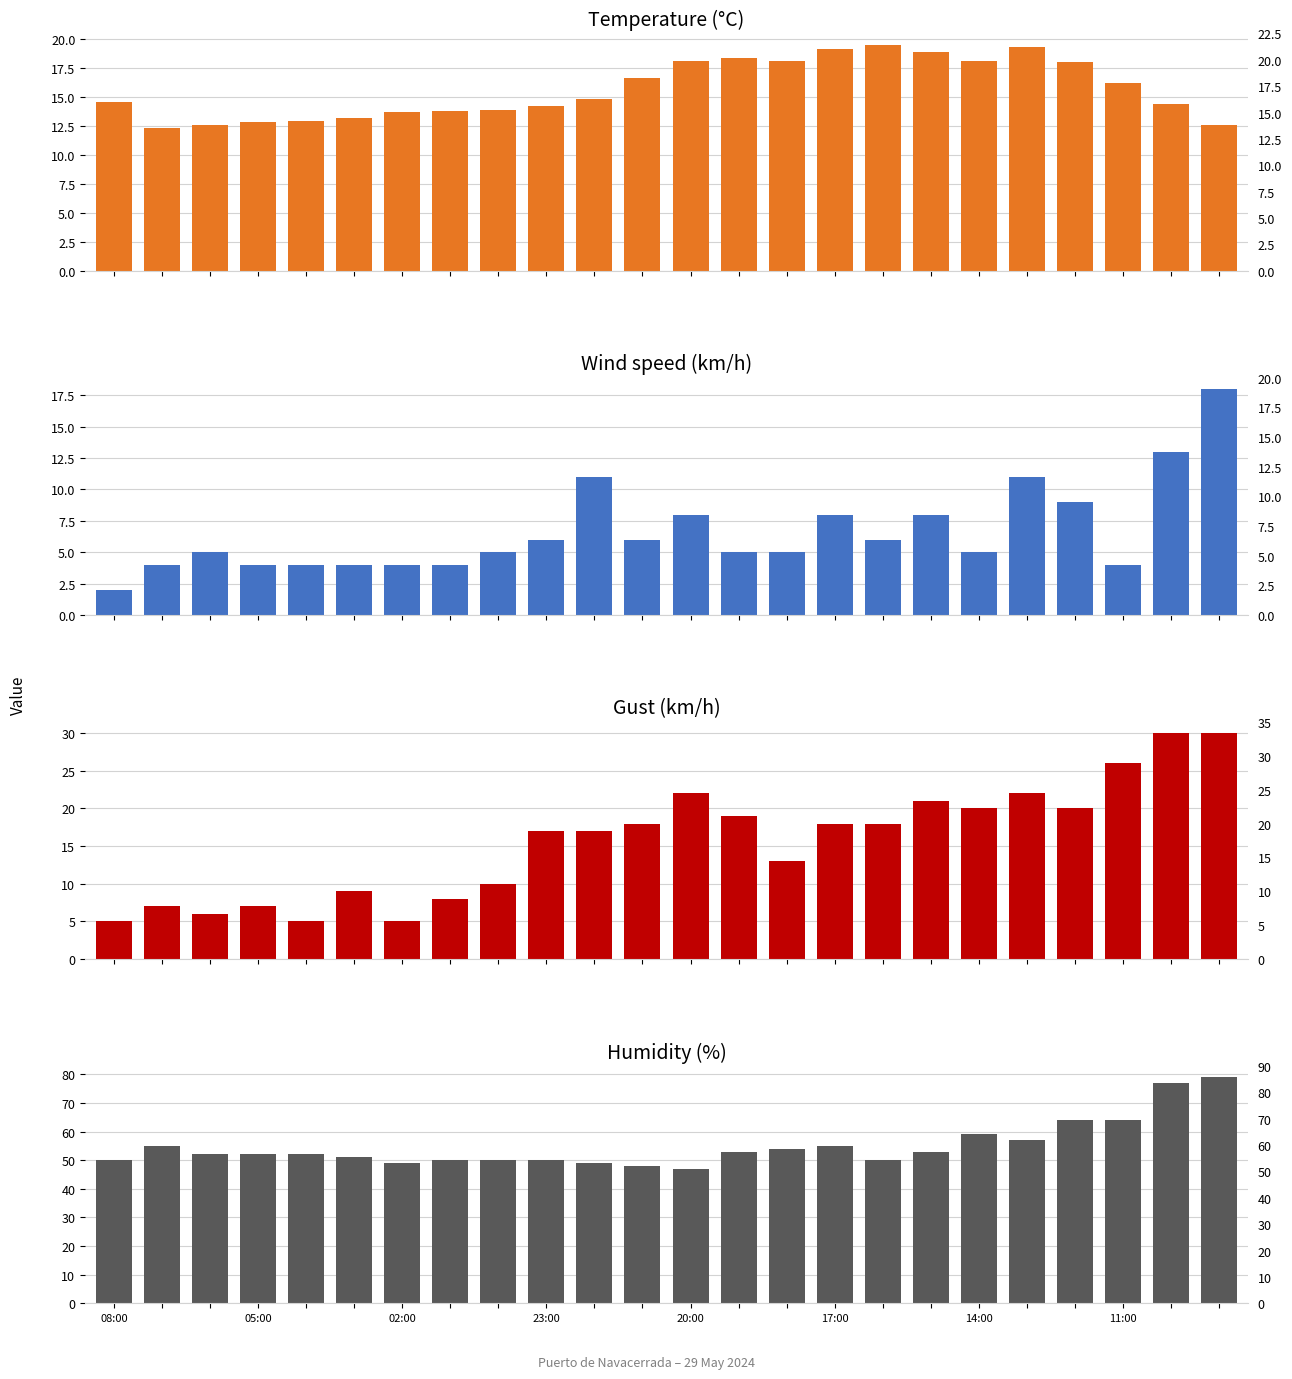

How many bars are there in each group?

4